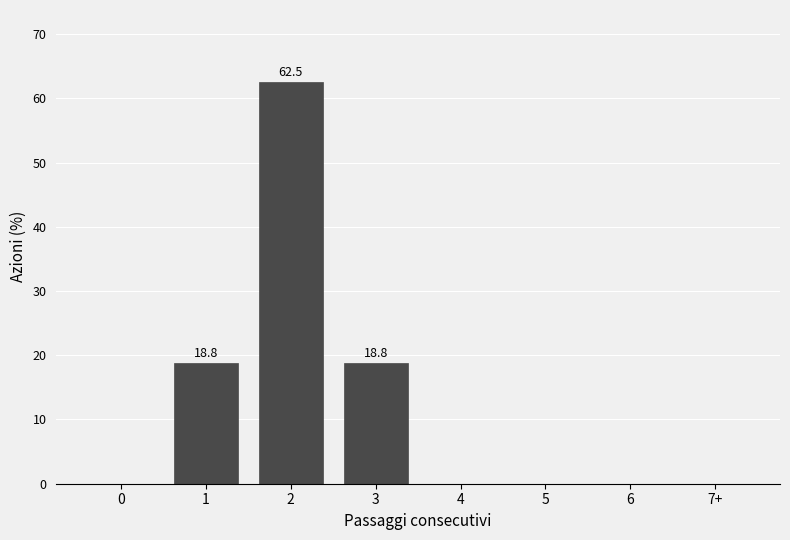

Reading left to right, transcribe all the data shown in this chart.

0=0.0	1=18.8	2=62.5	3=18.8	4=0.0	5=0.0	6=0.0	7+=0.0